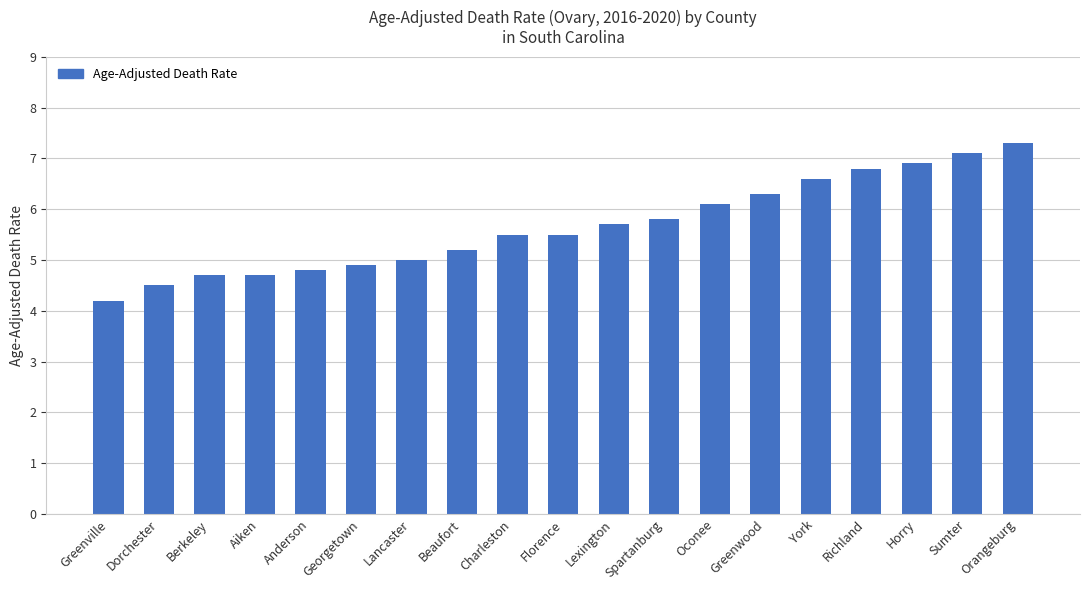

What is the approximate value at Berkeley?

4.7